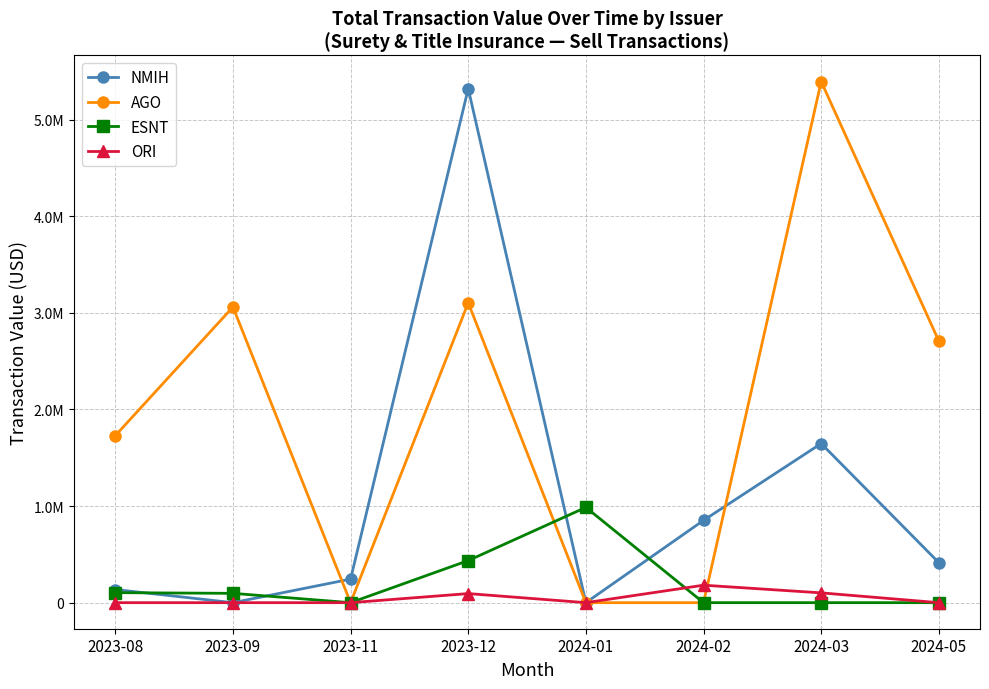

Is the value of ORI at 2023-11 greater than the value of AGO at 2024-02?

No